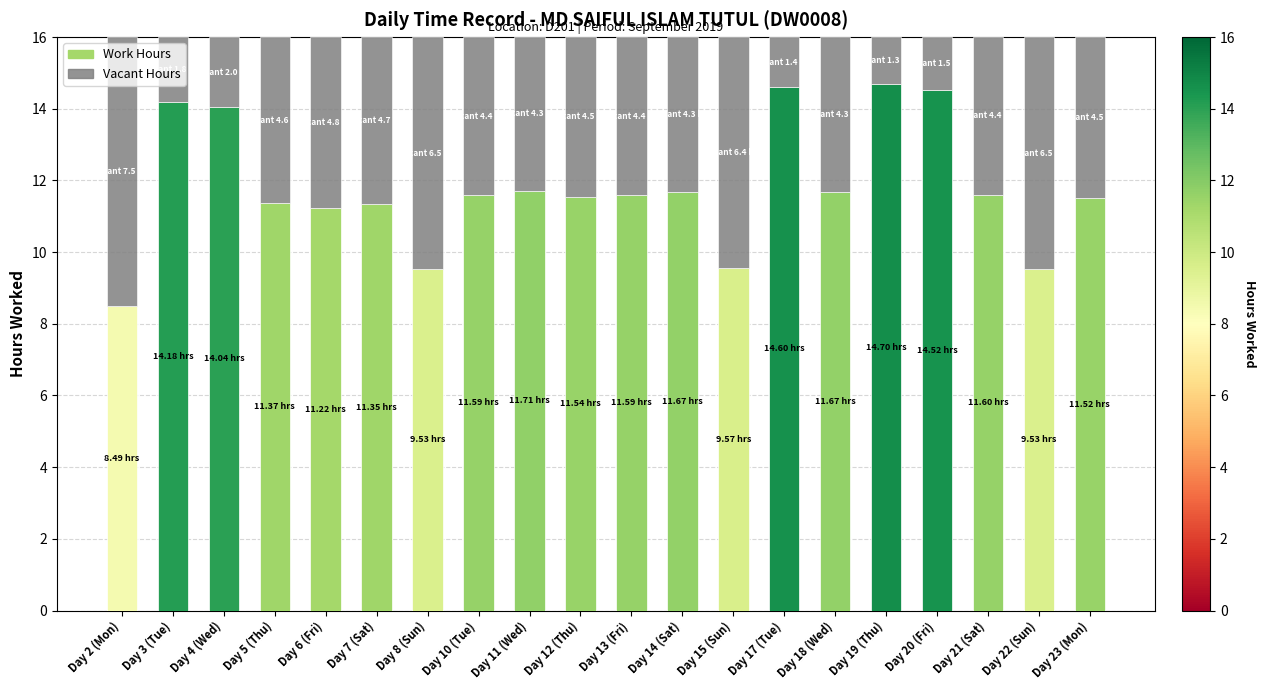

What is the sum of the Work Hours values at Day 19 (Thu) and Day 23 (Mon)?

26.2